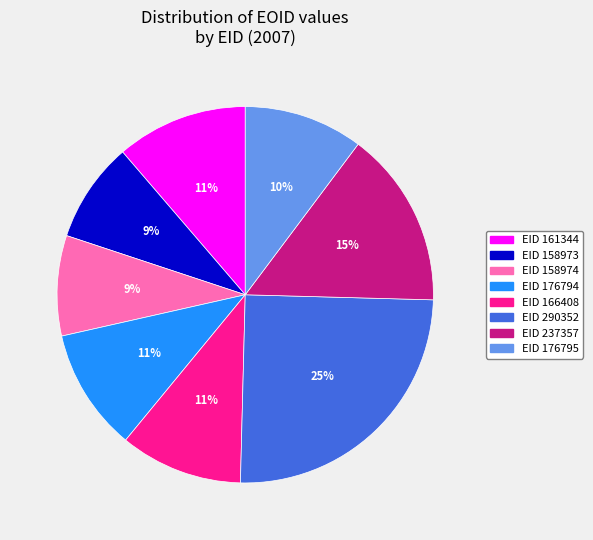

Is there a majority slice in this chart?

No